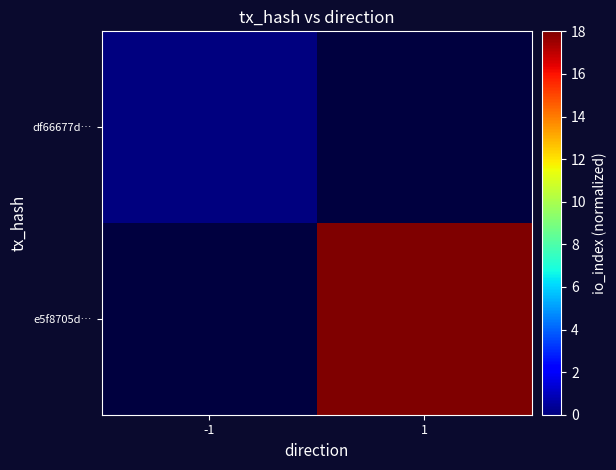

Which label corresponds to the largest value in the chart?

1